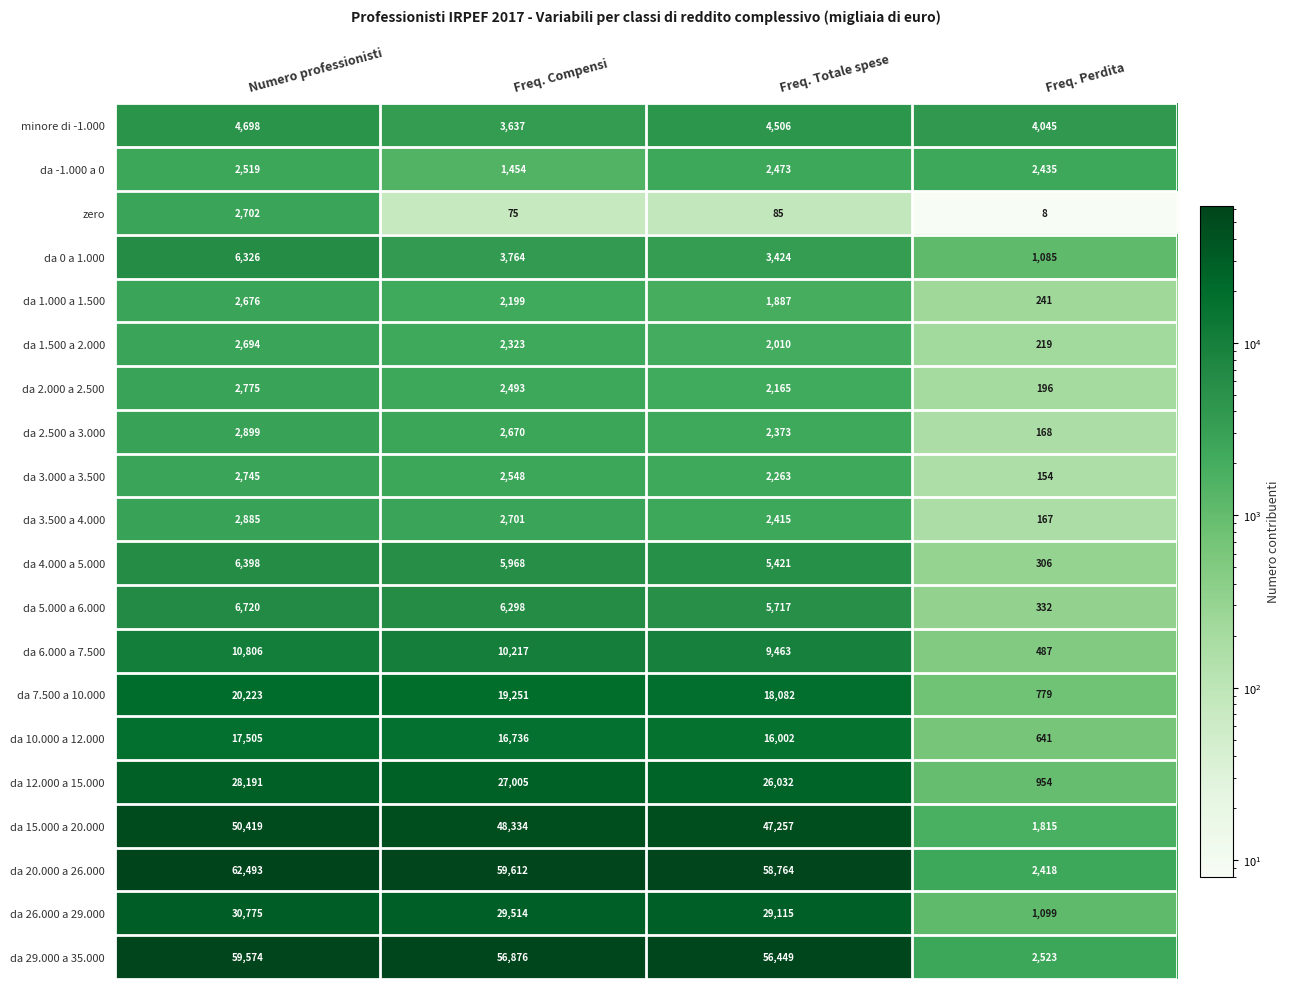

Between Numero professionisti and Freq. Compensi, which series saw the biggest shift?

da 20.000 a 26.000